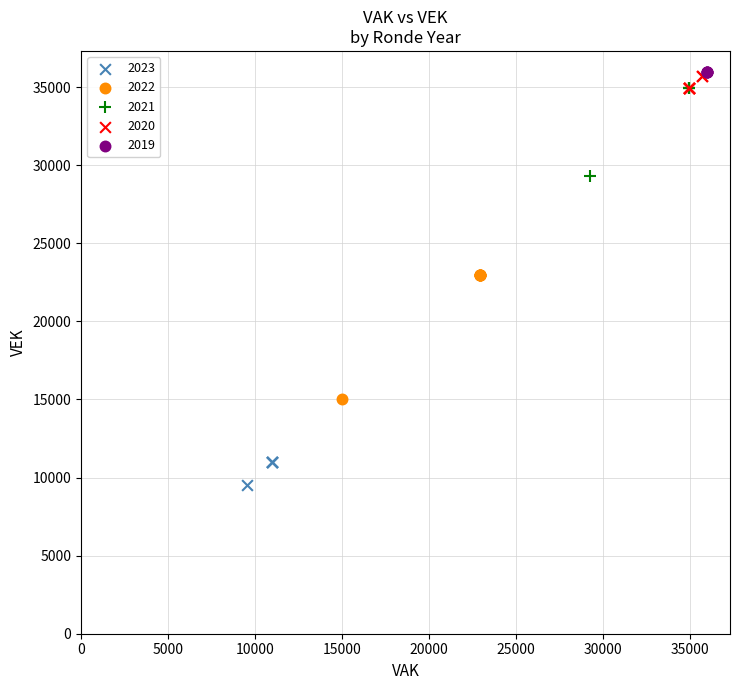

Which series reaches the minimum Y coordinate?

2023